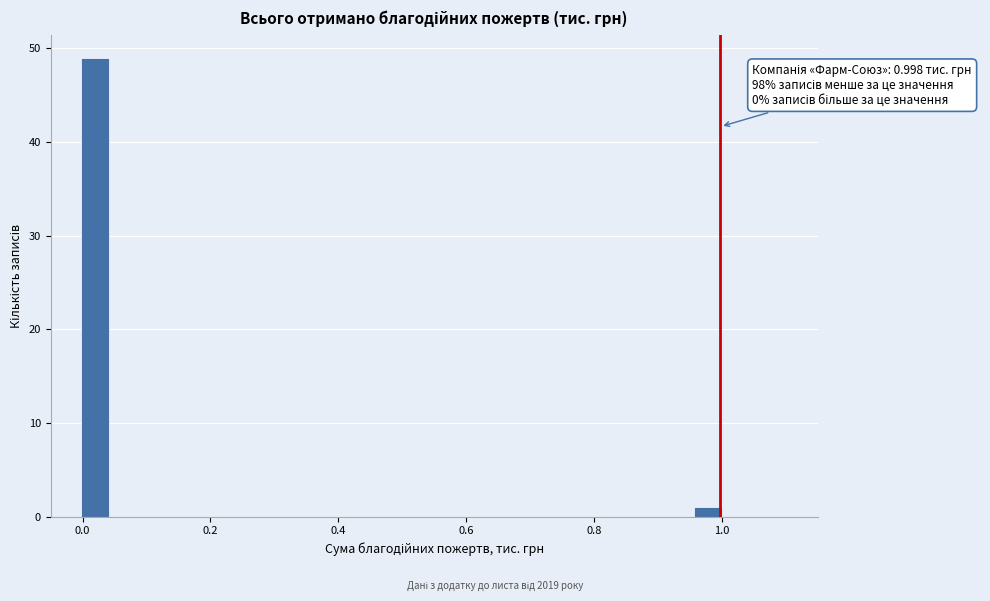

Read against the x-axis, roughly where is the centre of the tallest bar?

0.02